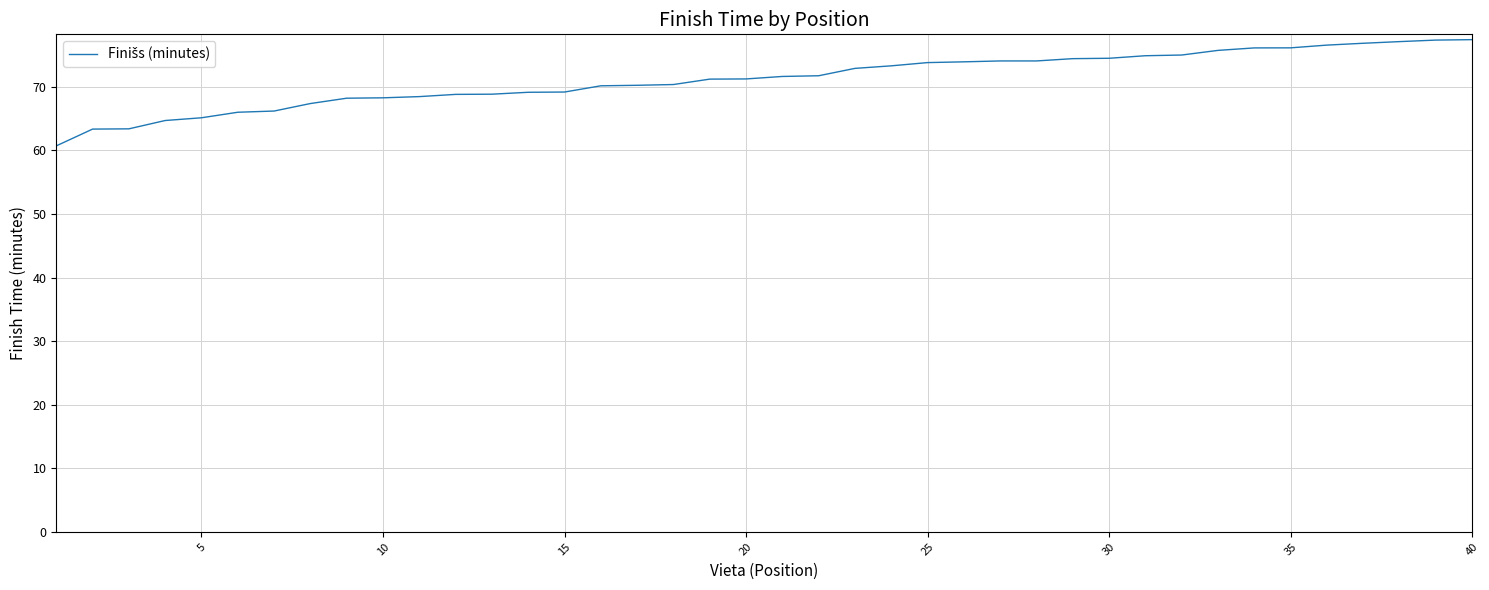

What is the difference between the maximum and minimum values?

16.7